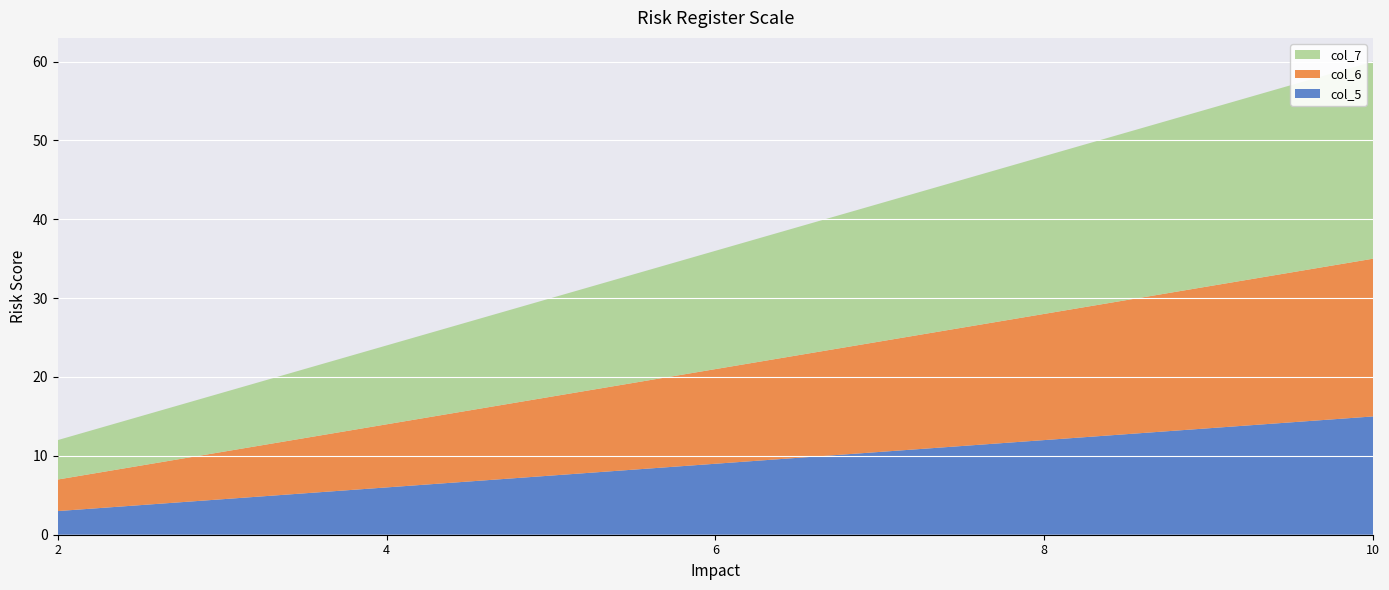

Rank the categories by col_5 value from highest to lowest.

10, 8, 6, 4, 2